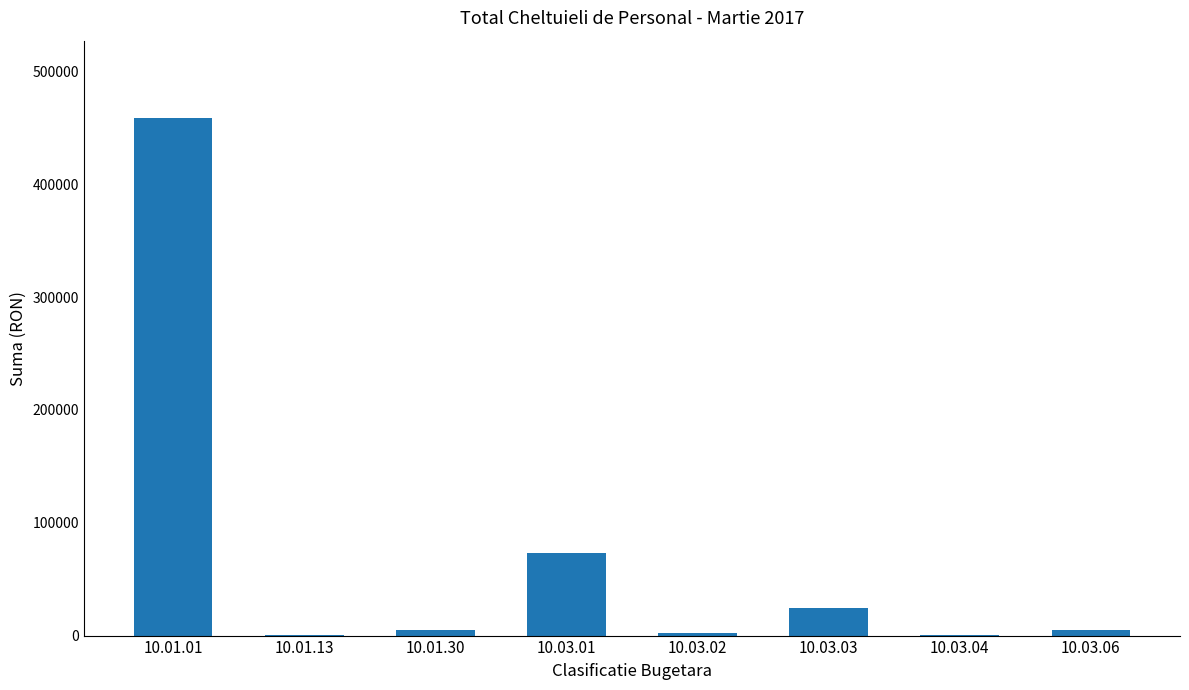

What is the sum of all values?

568182